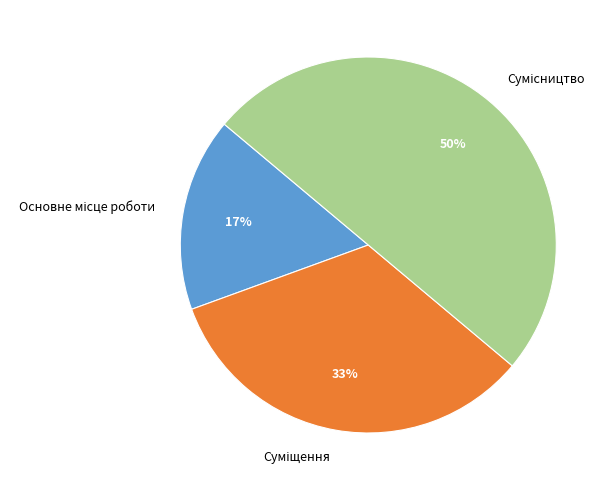

To the nearest percent, what is the difference between the largest and smallest slice percentages?

33%